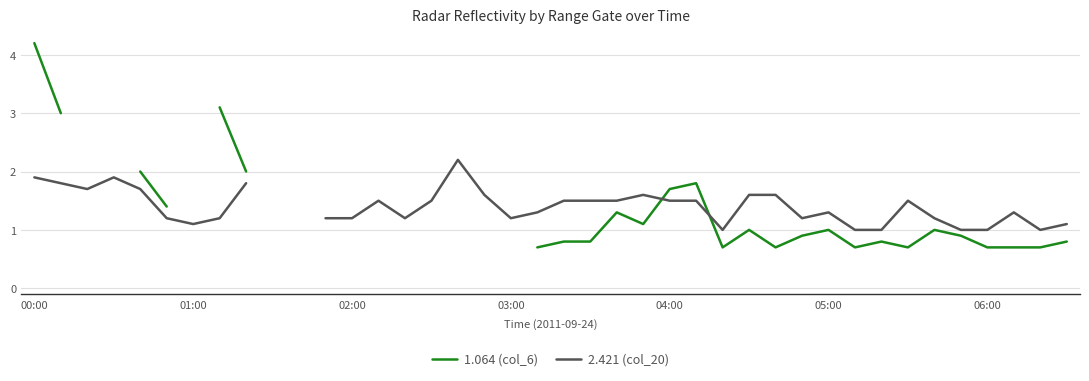

What is the lowest value of the 2.421 (col_20) series?

1.0